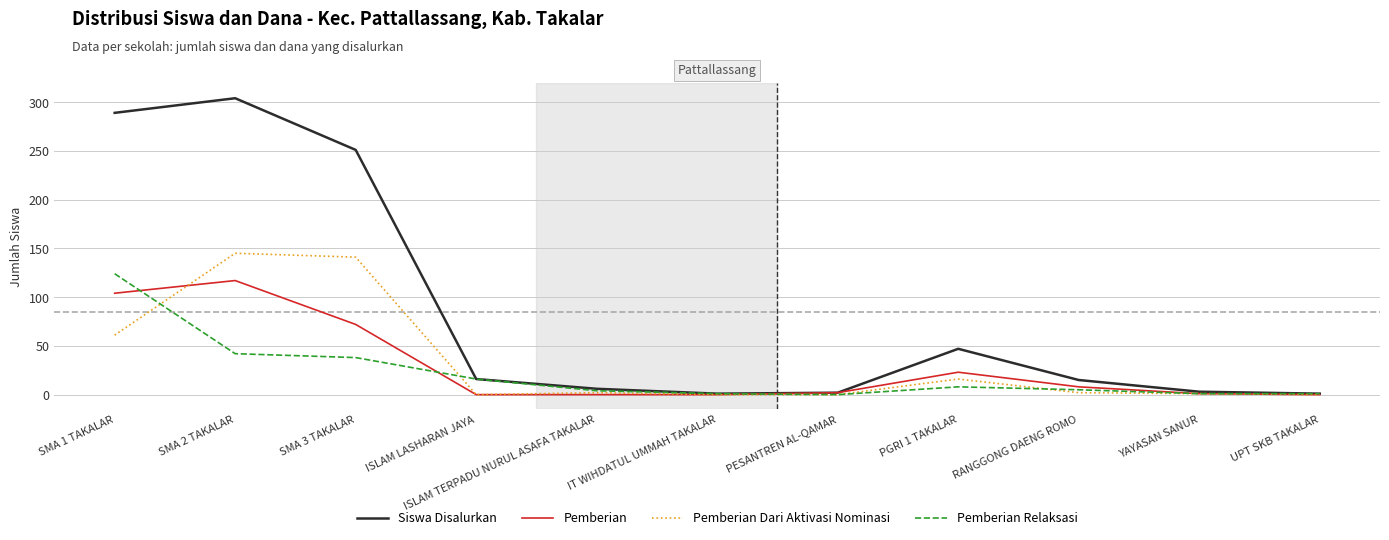

What are all the series names shown in the legend?

Siswa Disalurkan, Pemberian, Pemberian Dari Aktivasi Nominasi, Pemberian Relaksasi